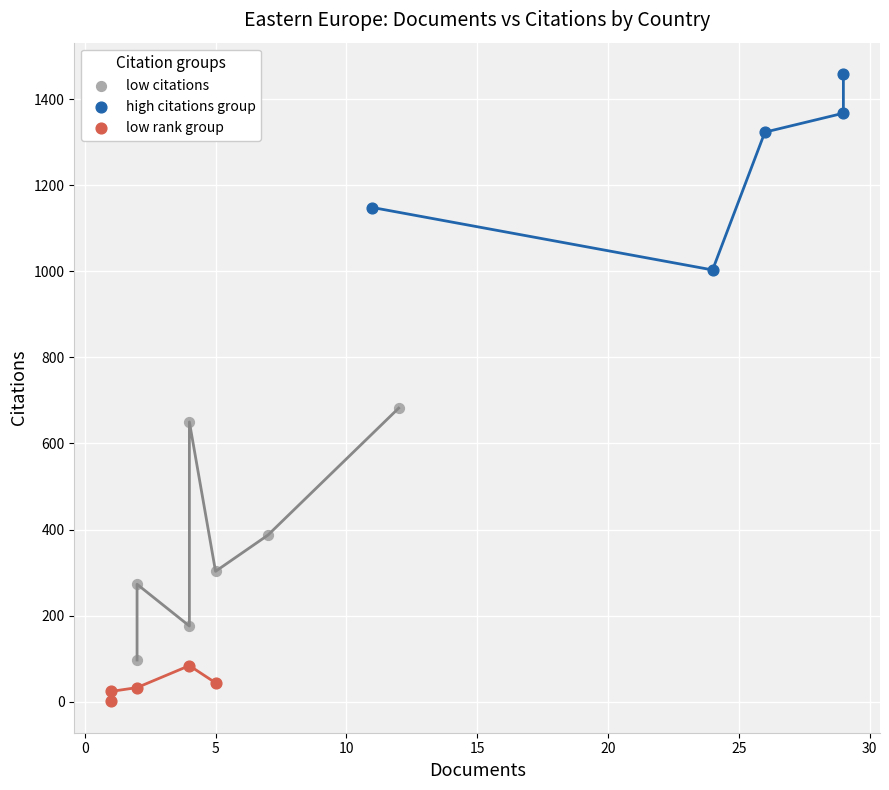

Which series reaches the minimum Y coordinate?

low rank group